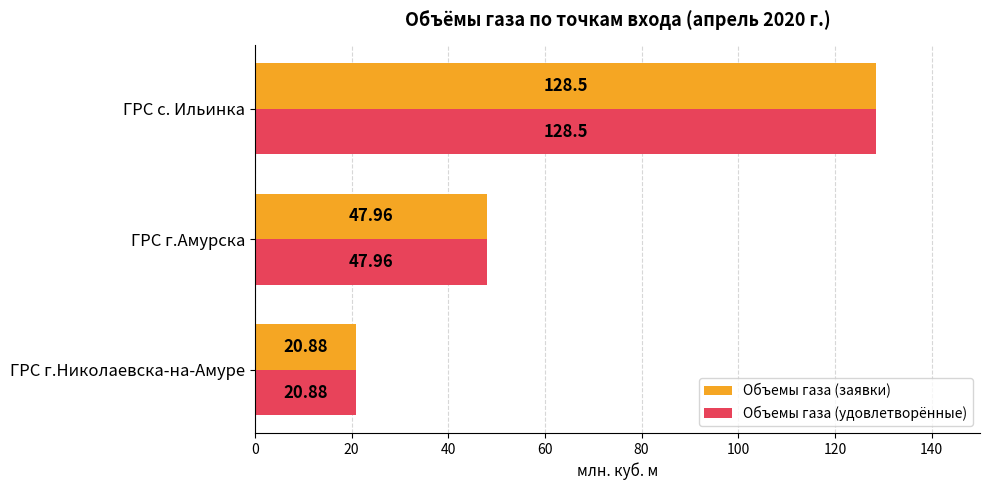

At which label does Объемы газа (удовлетворённые) reach its peak?

ГРС с. Ильинка